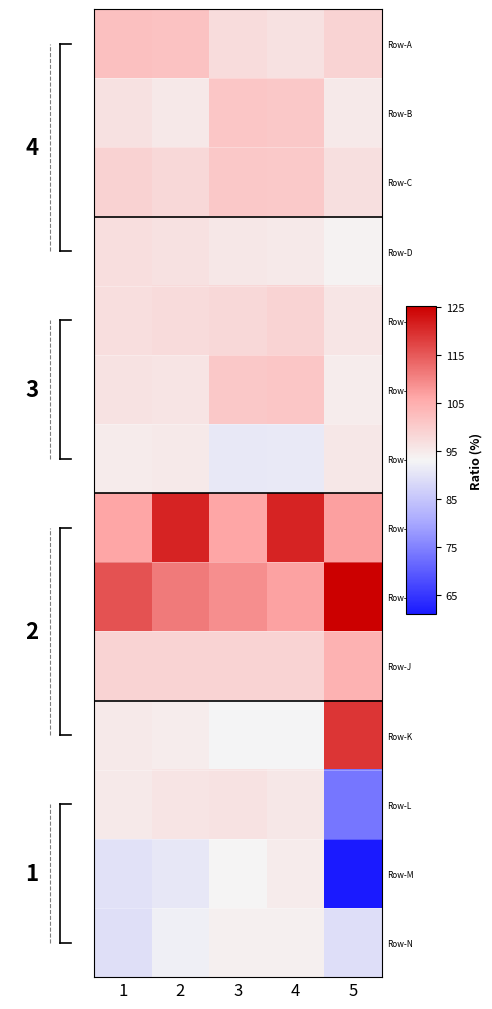

List the series in order of their peak value, highest first.

Row-I, Row-H, Row-K, Row-J, Row-A, Row-B, Row-F, Row-C, Row-E, Row-D, Row-L, Row-G, Row-M, Row-N